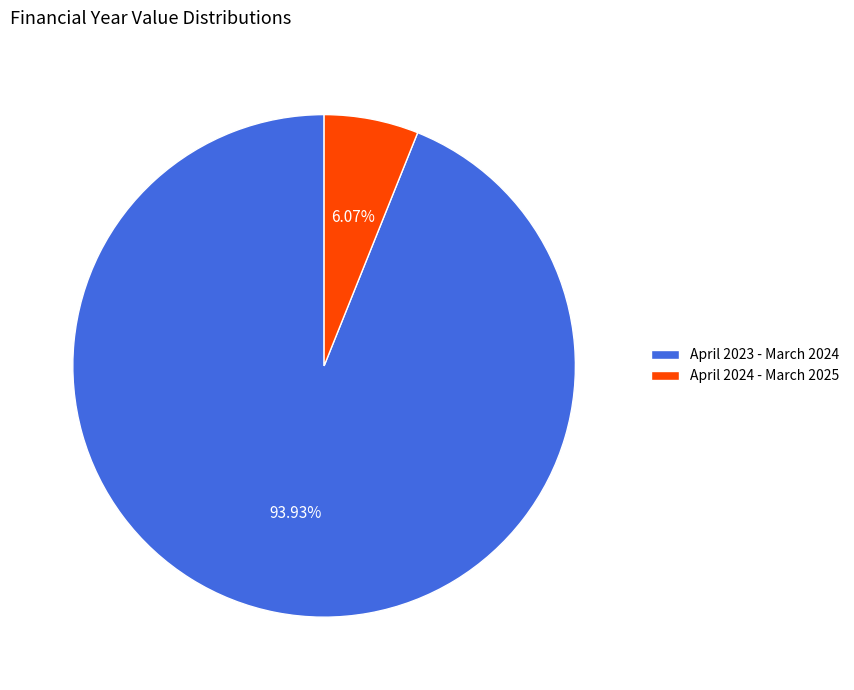

What percentage is the April 2023 - March 2024 slice, to the nearest percent?

94%